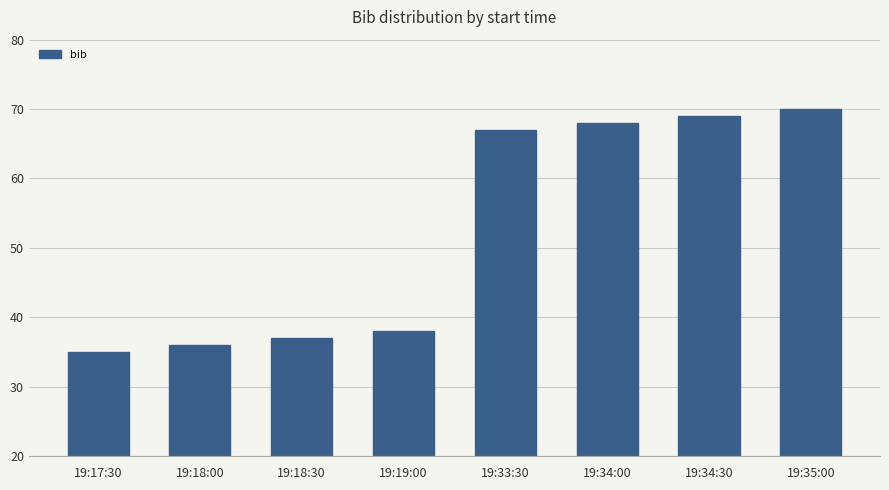

What is the label of the 6th bar from the right?

19:18:30